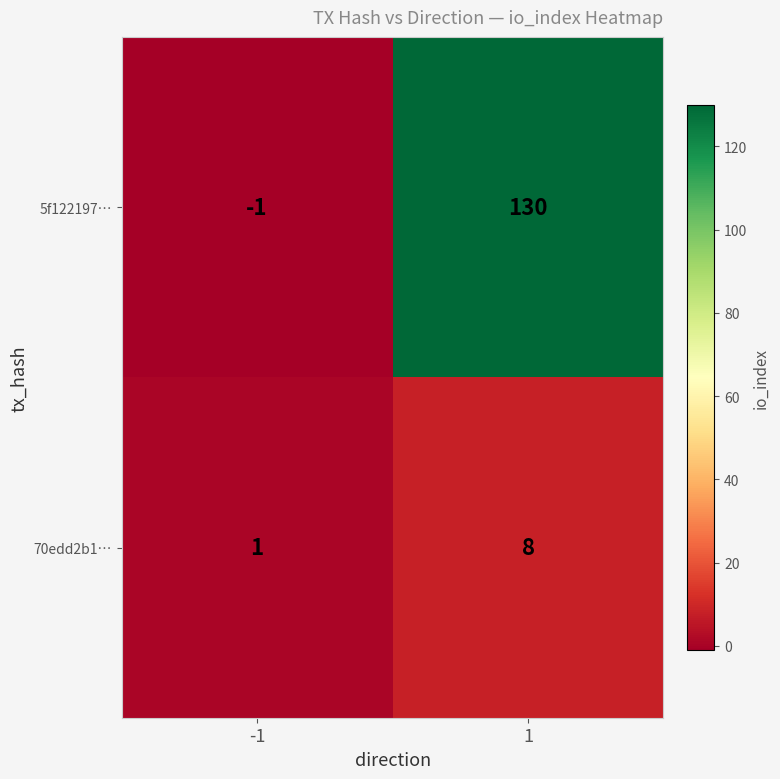

Which series changed the most between -1 and 1?

5f122197…